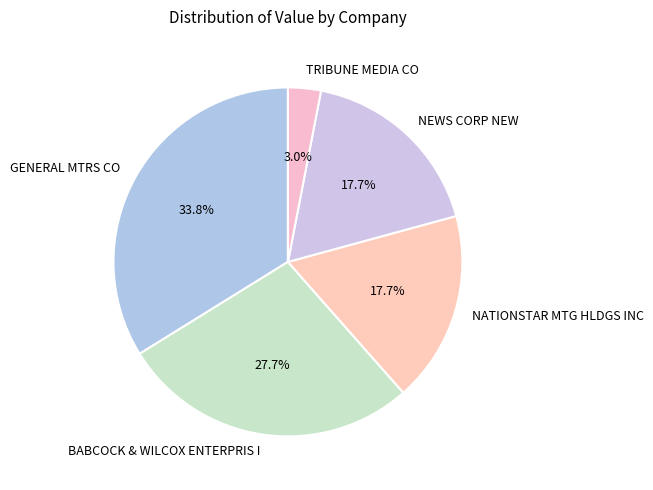

Combined, what portion of the pie is BABCOCK & WILCOX ENTERPRIS I and TRIBUNE MEDIA CO?

30.7%